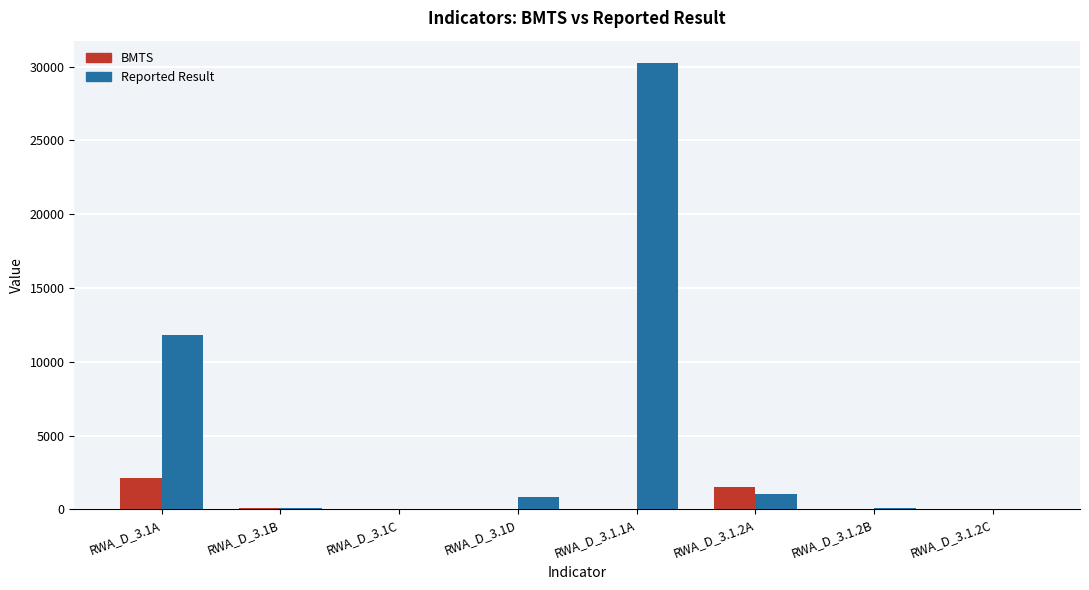

What is the total value across all series at RWA_D_3.1A?

13936.0